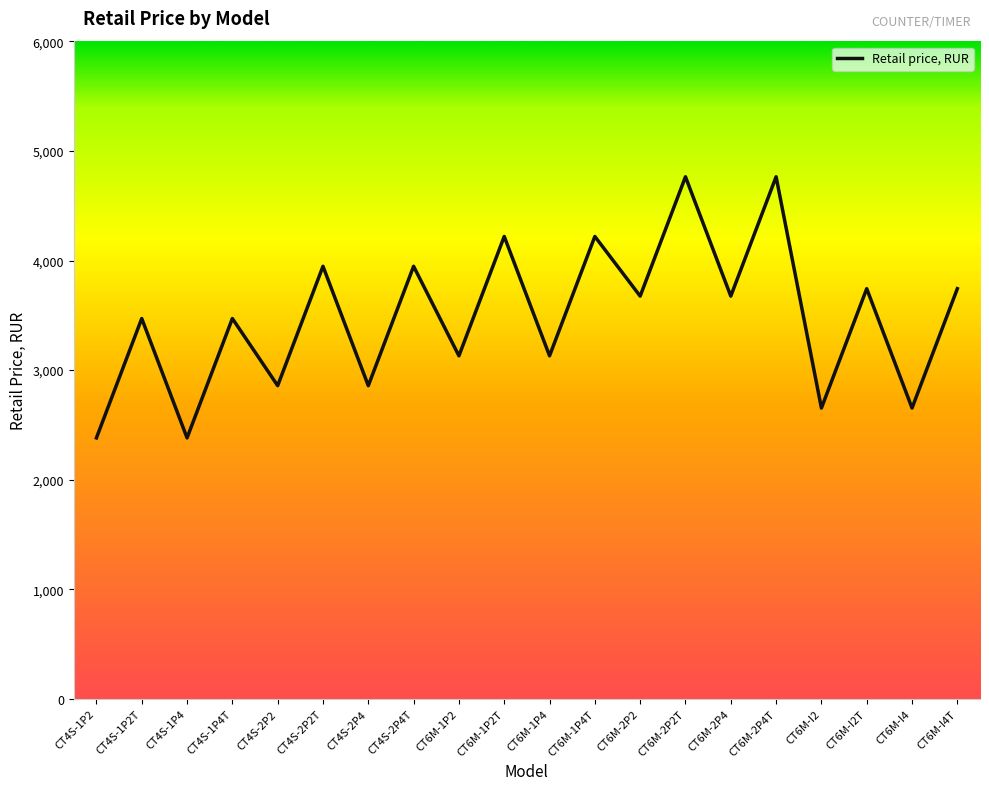

What is the change in value from CT6M-1P4 to CT6M-I2T?

+612.6